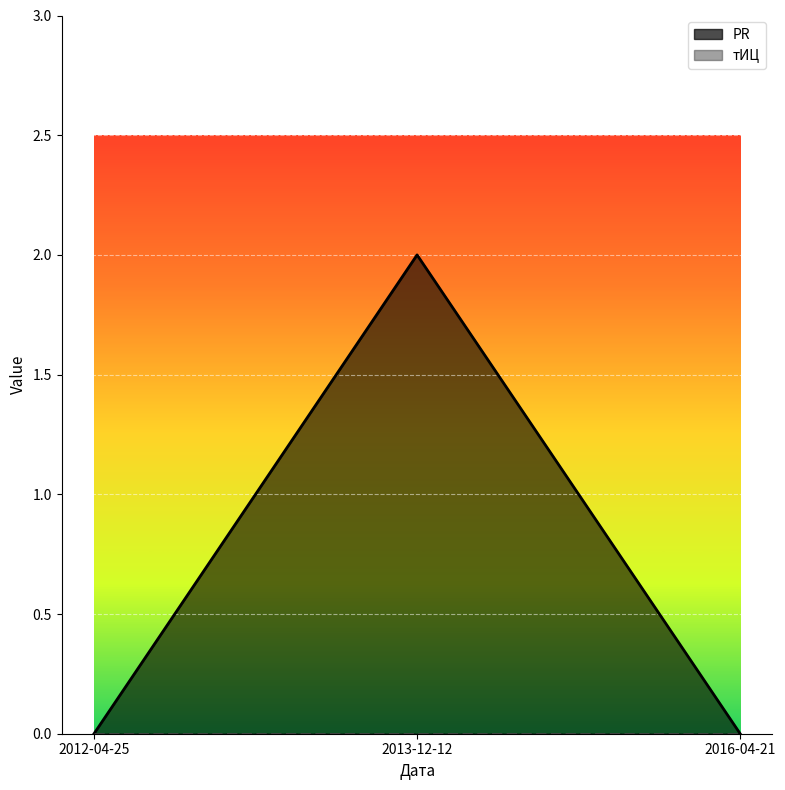

List the labels in order of value, smallest first.

2012-04-25, 2016-04-21, 2013-12-12